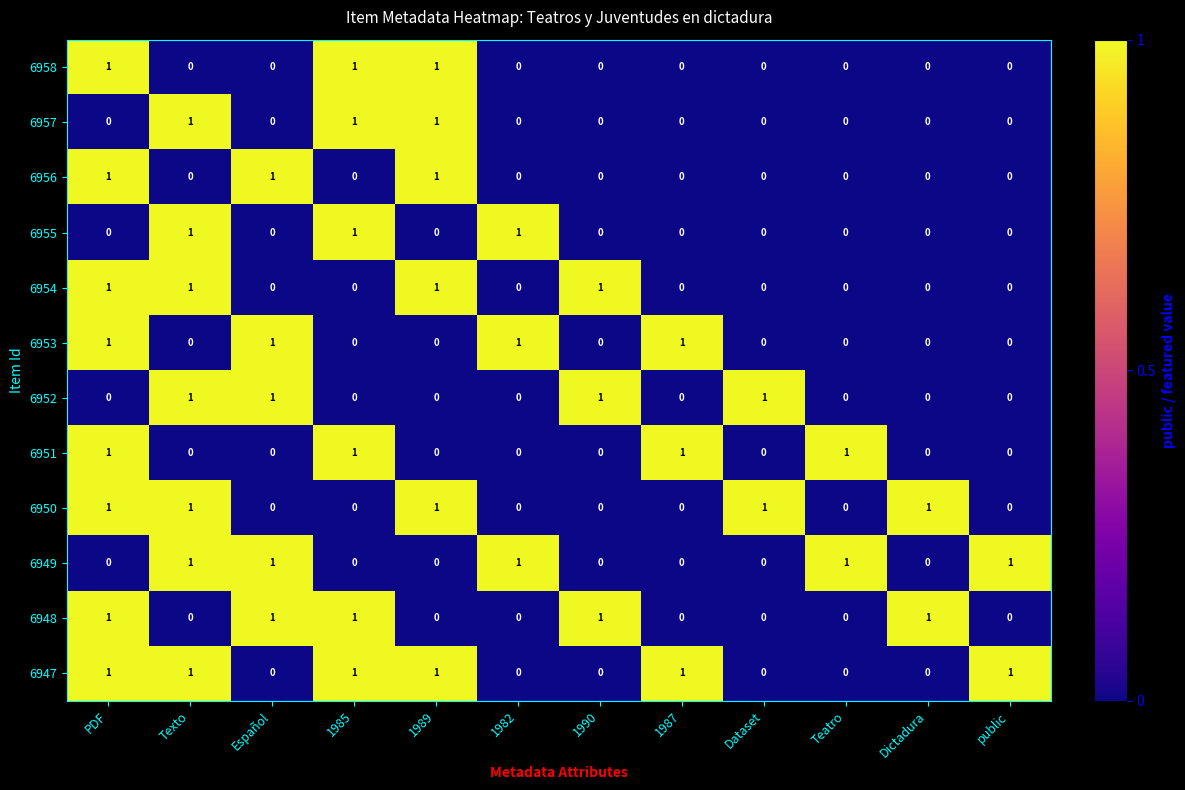

What is the sum of all 6948 values?

5